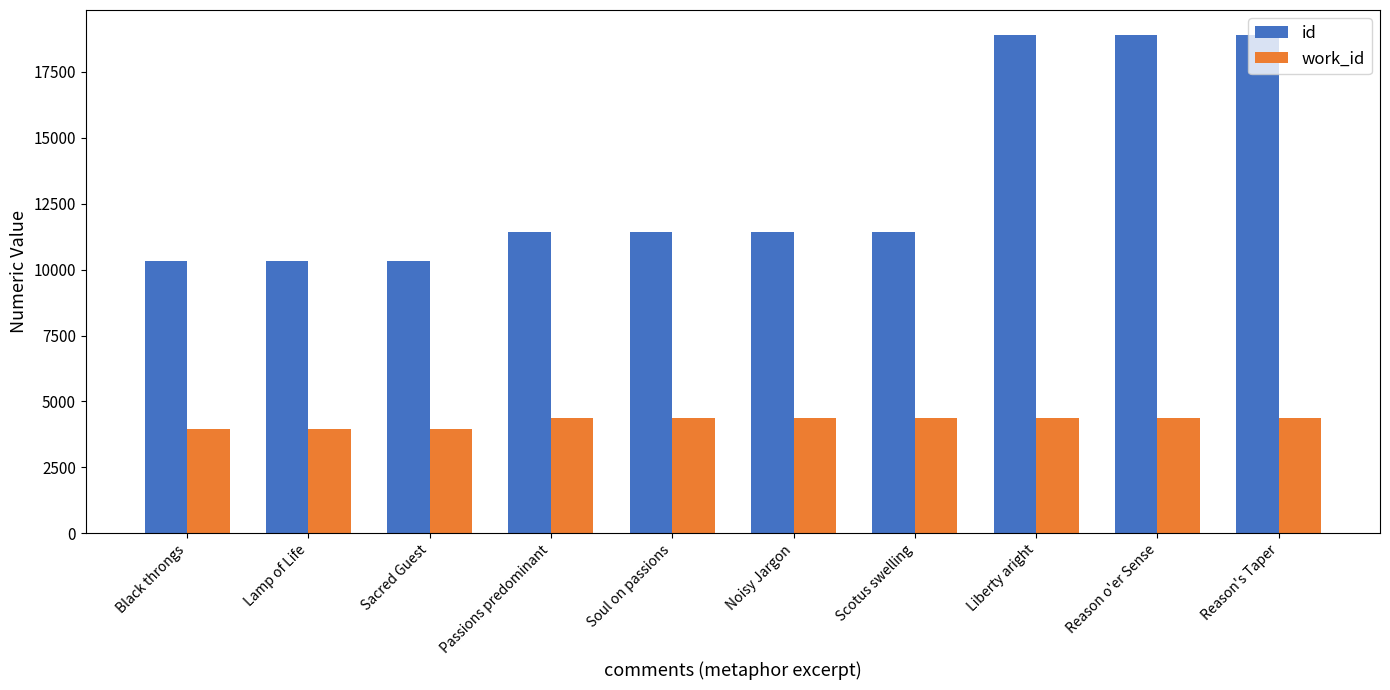

What is the minimum value for id?

10313